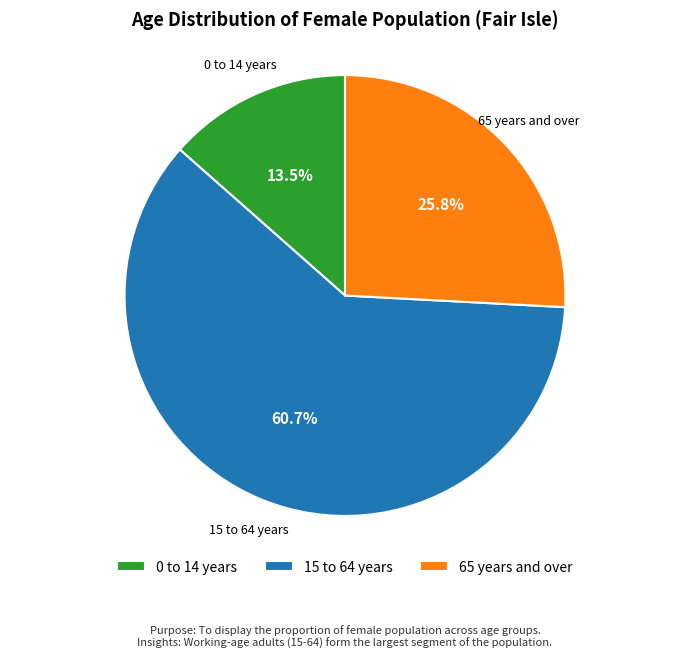

Approximately how many times larger is the value at 65 years and over compared to 0 to 14 years?

1.9